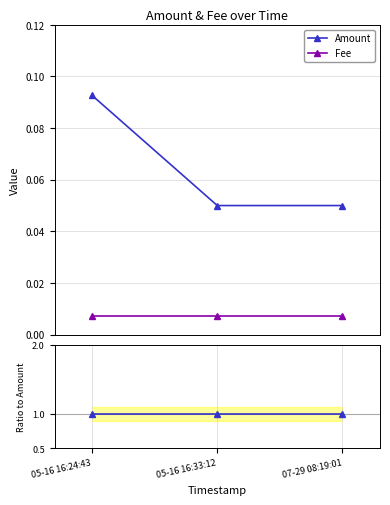

Which category has the lowest value in the Amount ratio series?

05-16 16:24:43